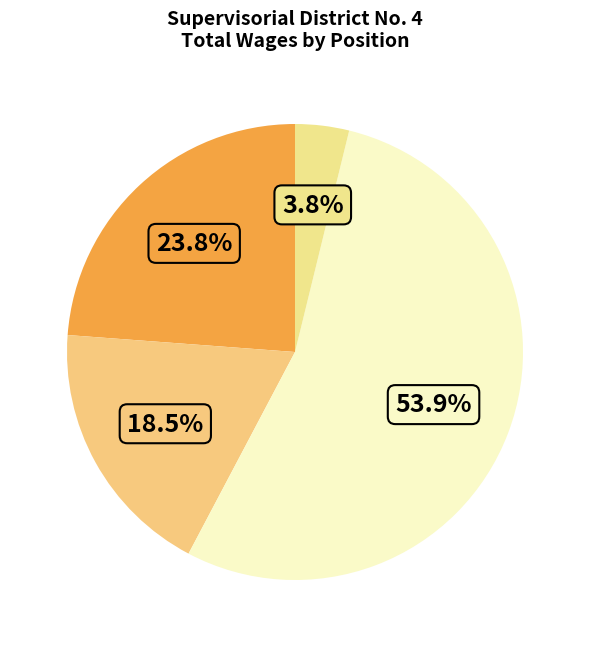

Which slice is the largest?

Supervisor's Assistant